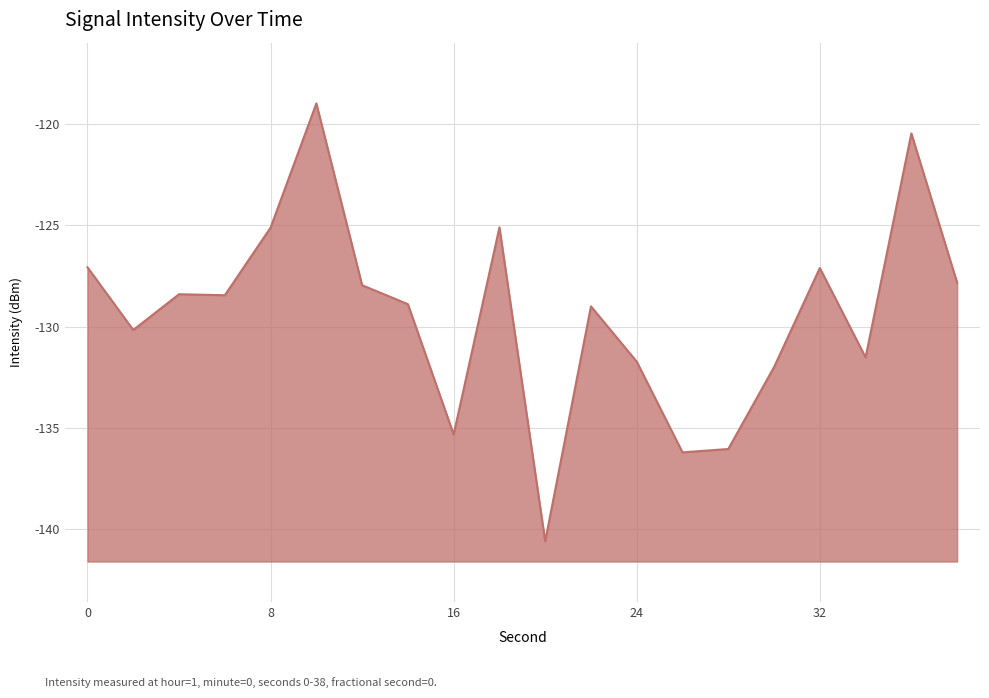

Where is the first local maximum?

4